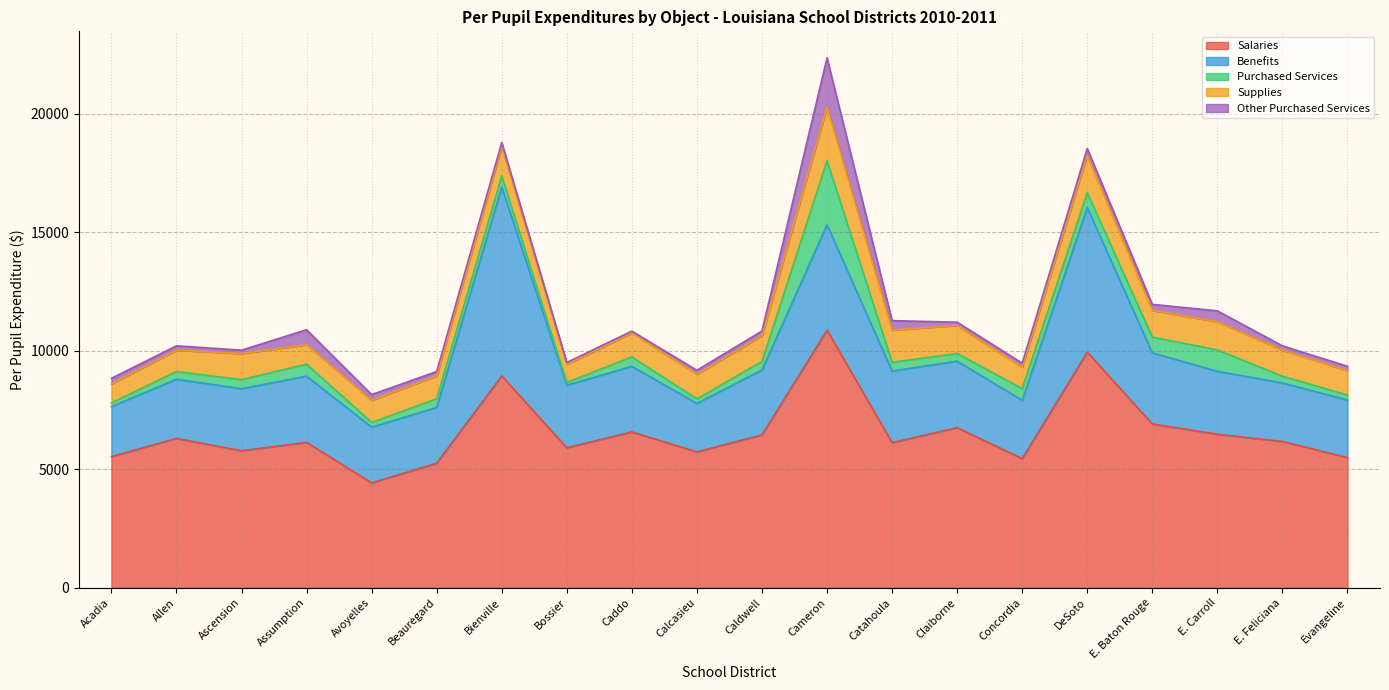

Which series has the largest total across all categories?

Salaries